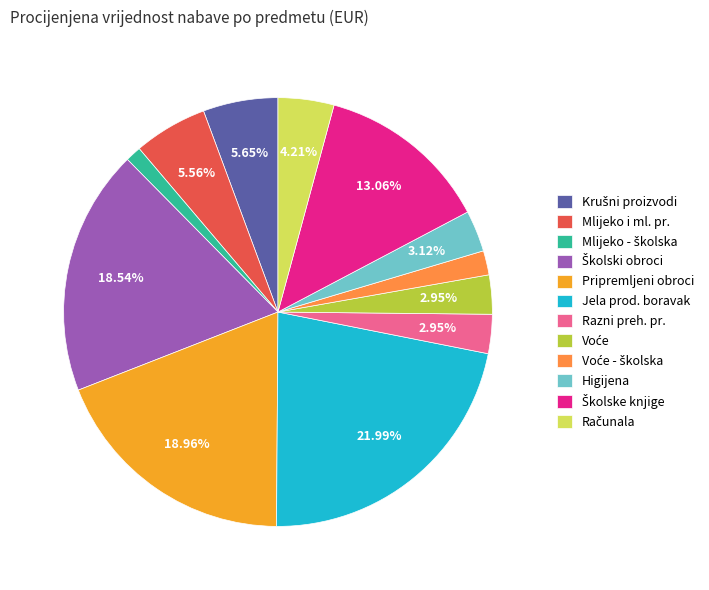

Between Razni preh. pr. and Mlijeko i ml. pr., which is larger?

Mlijeko i ml. pr.